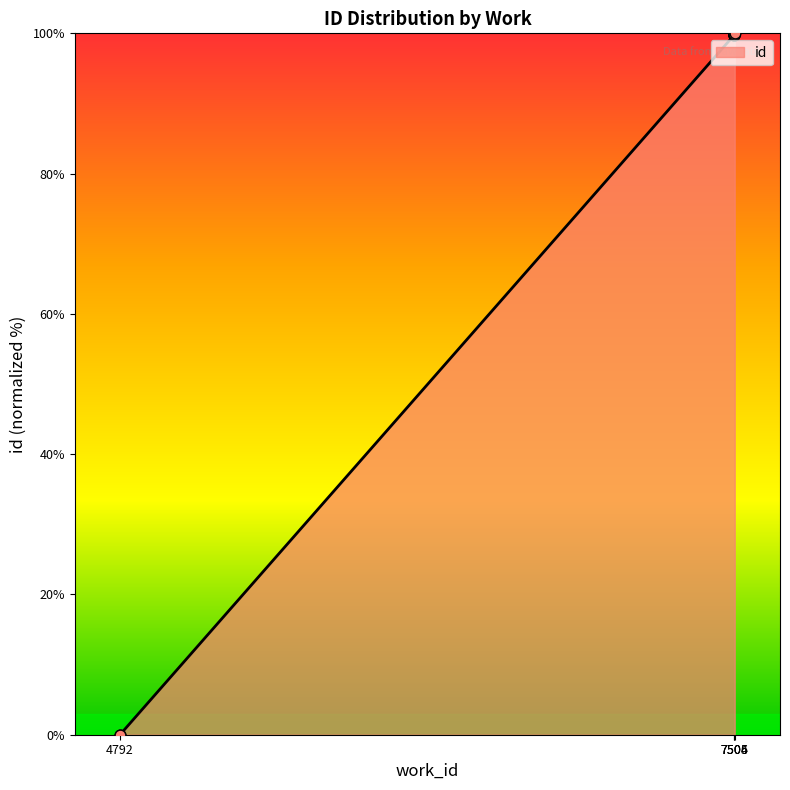

Approximately how many times larger is the value at 7506 compared to 7505?

1.0